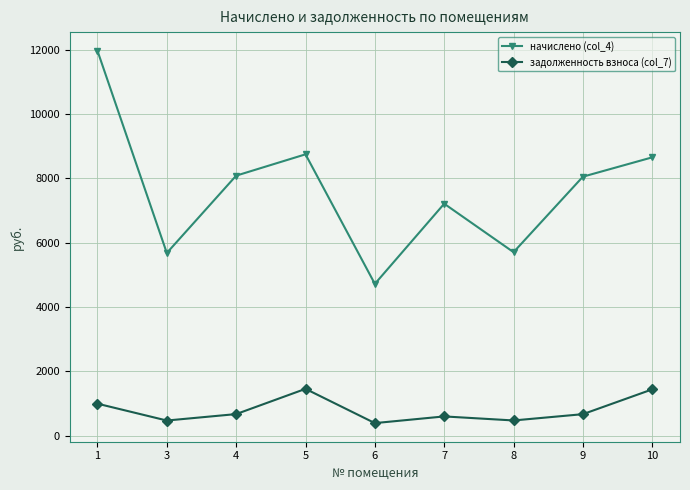

List the series in order of their overall mean, lowest first.

задолженность взноса (col_7), начислено (col_4)